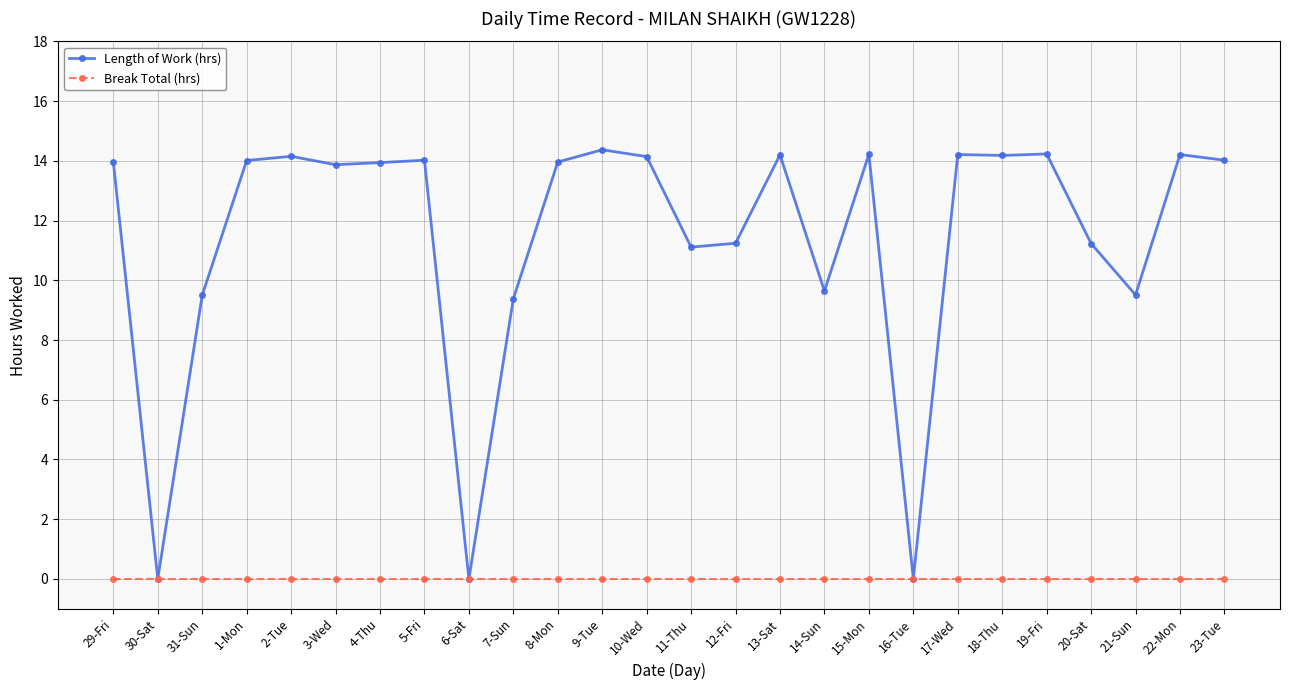

Between 10-Wed and 20-Sat, which series saw the biggest shift?

Length of Work (hrs)